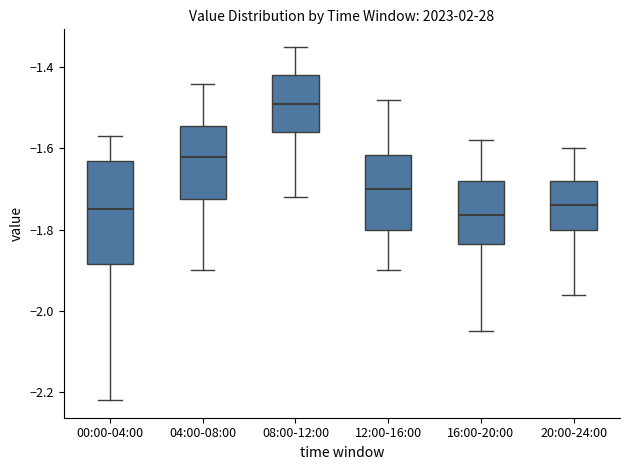

Where does the lower whisker of the box for 16:00-20:00 end on the y-axis? The values are not printed on the chart, so give them approximately, as read against the axis.

-2.04